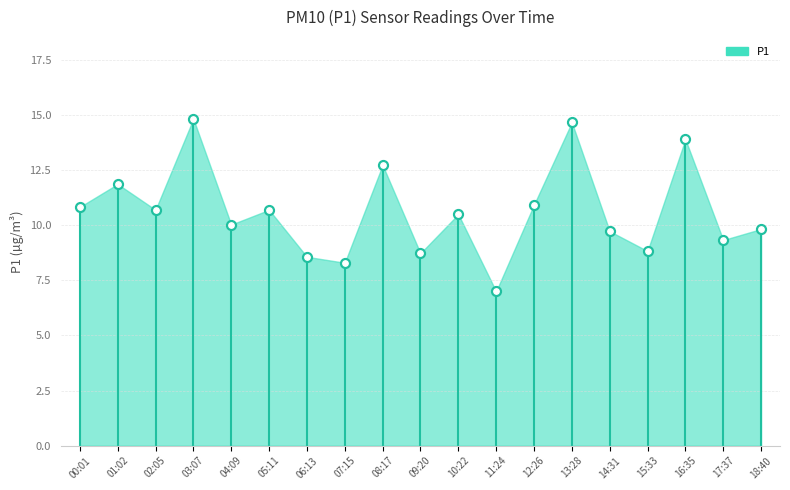

Approximately how many times larger is the value at 07:15 compared to 00:01?

0.8